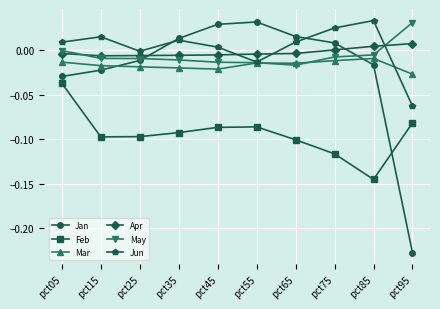

True or false: Feb has more than 2 points higher than both neighbors.

False